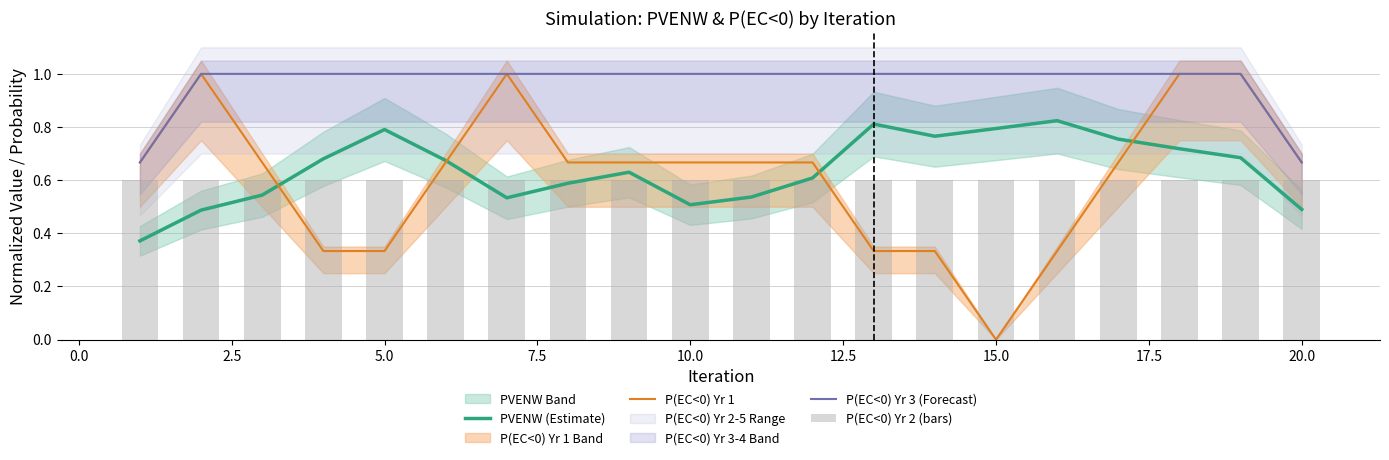

True or false: PVENW (Estimate) has a value of 0.5 at 20.0.

True